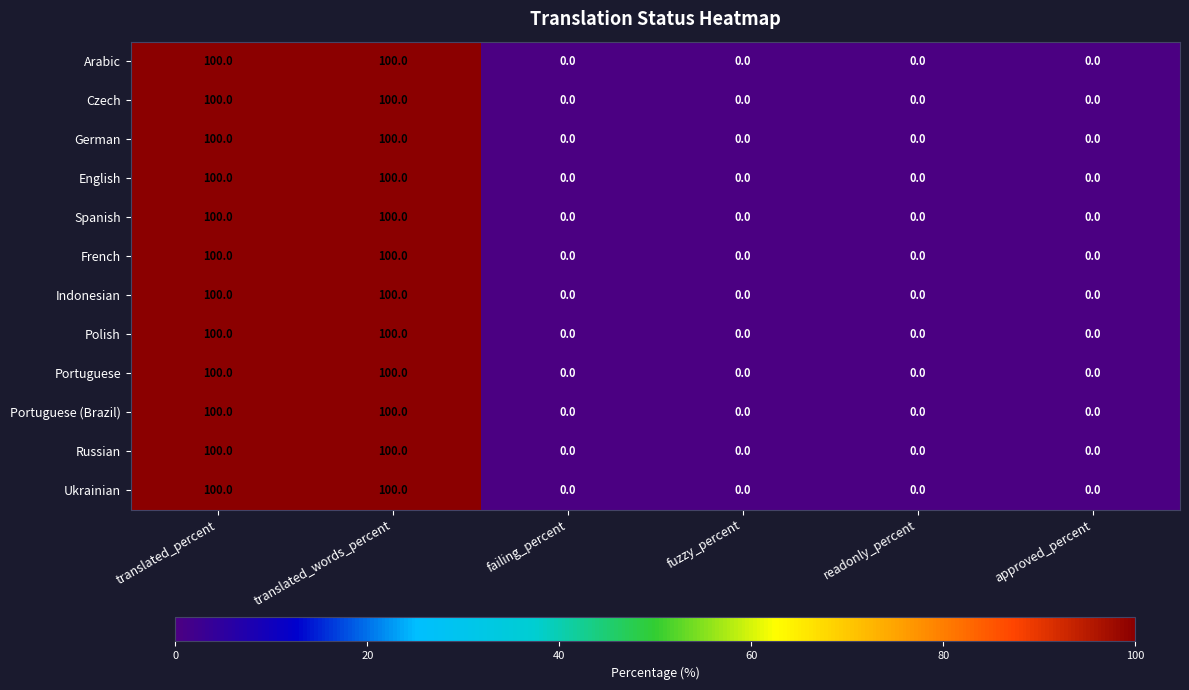

Is it true that Czech equals -54 at fuzzy_percent?

False